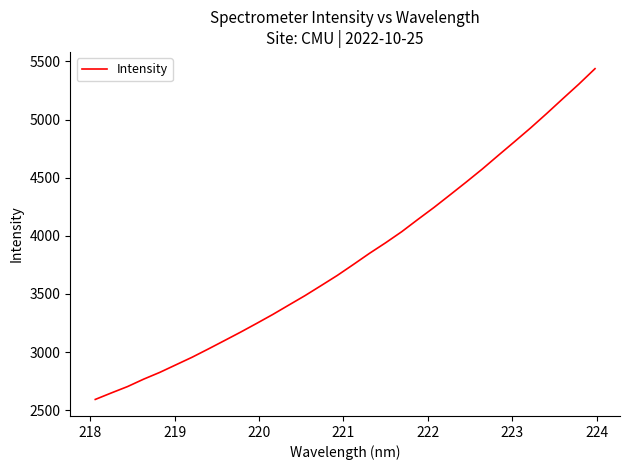

What is the difference between the maximum and minimum values?

2845.7